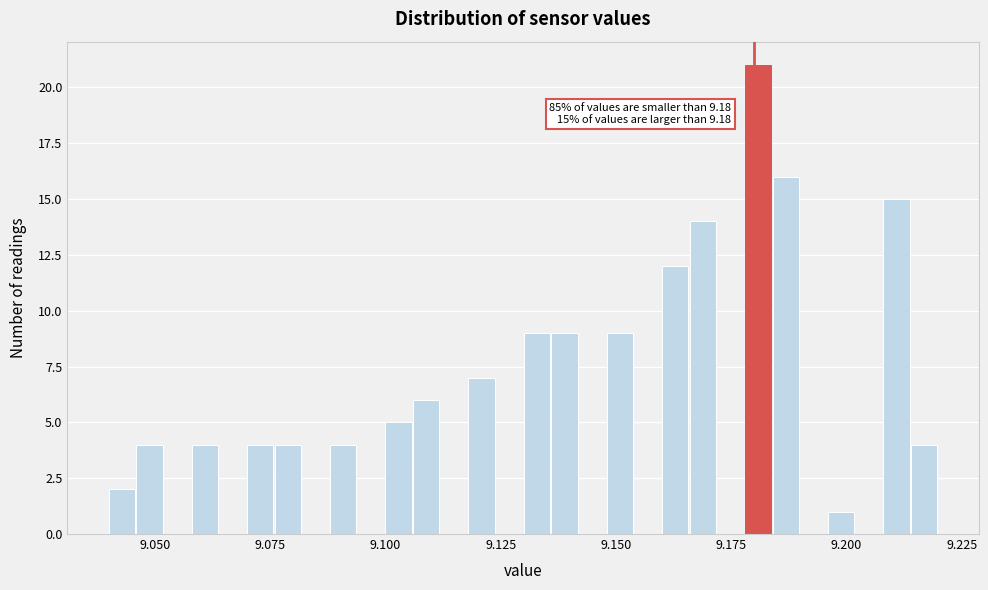

Read against the x-axis, roughly where is the centre of the tallest bar?

9.180